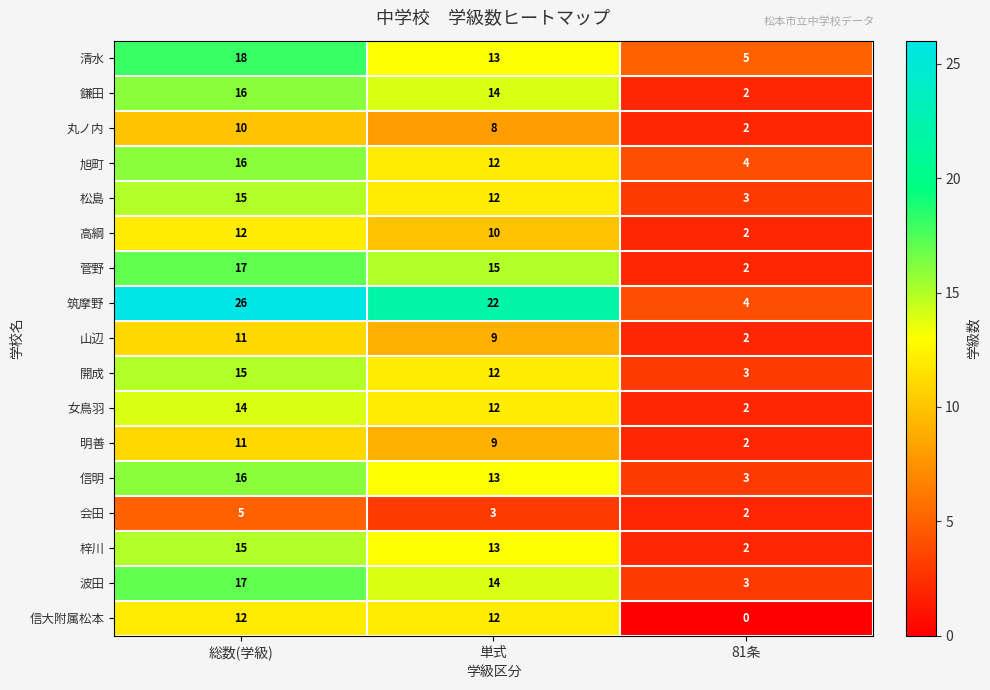

Which label corresponds to the smallest value in the chart?

81条